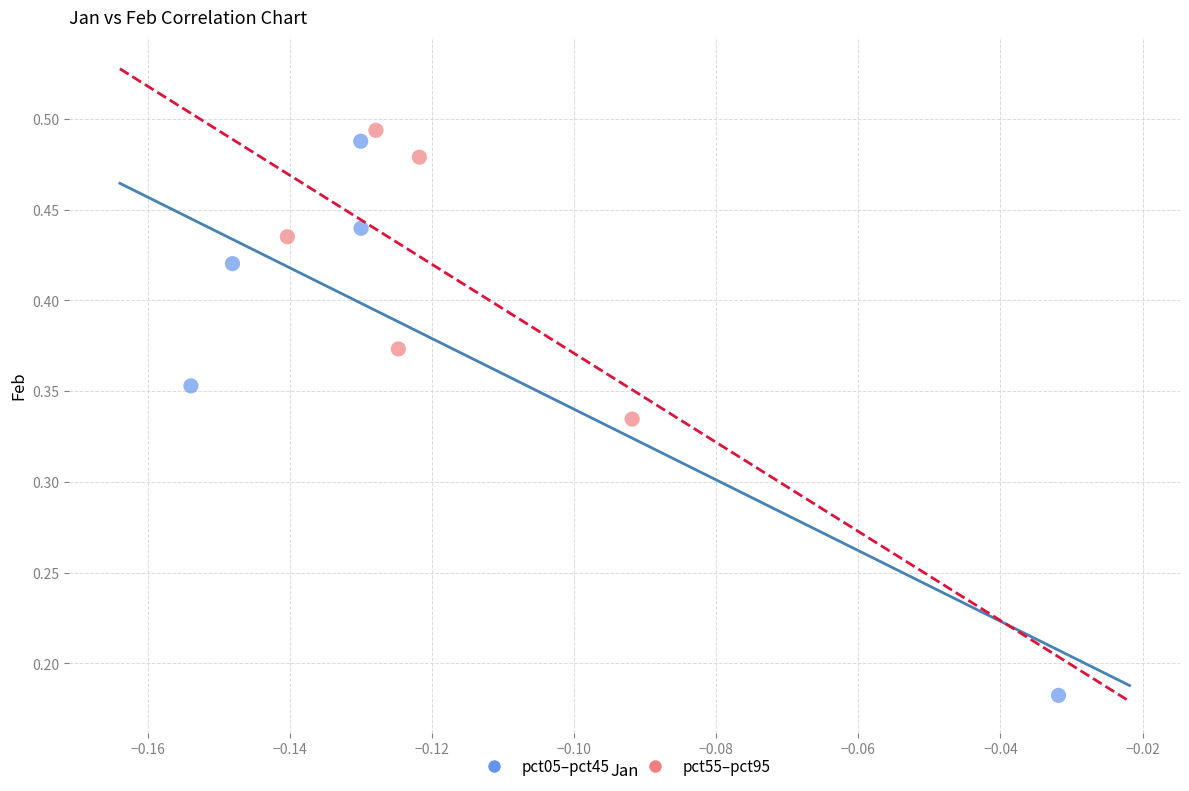

What are all the series names shown in the legend?

pct05–pct45, pct55–pct95